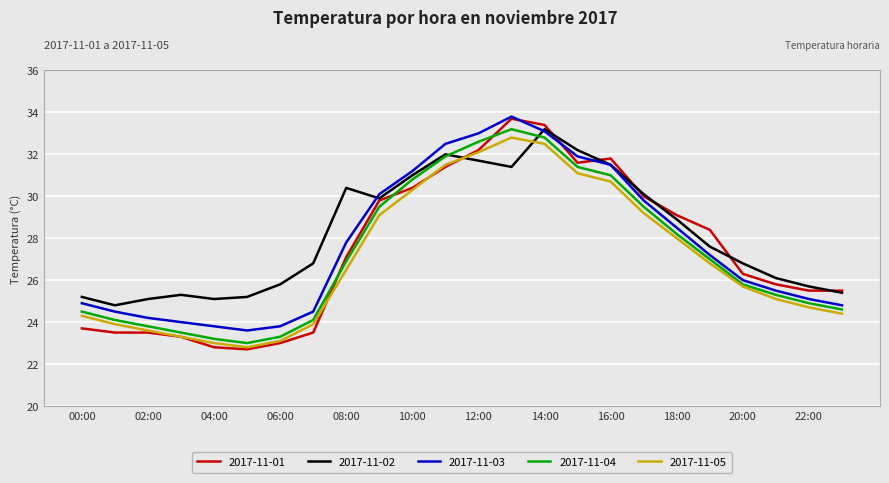

True or false: 2017-11-05 and 2017-11-02 intersect in this chart.

True